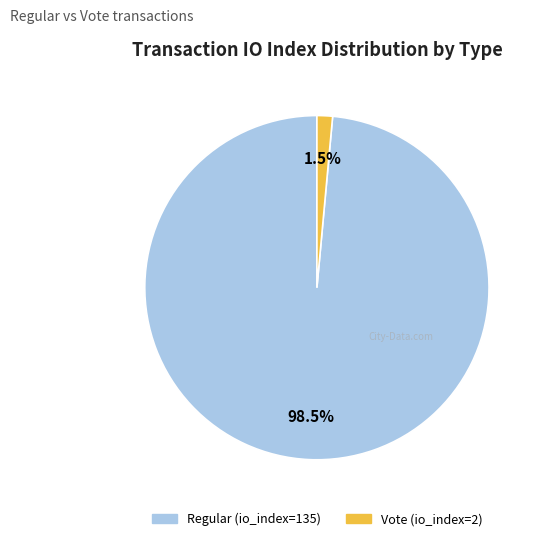

To the nearest percent, what is the average slice percentage?

50%